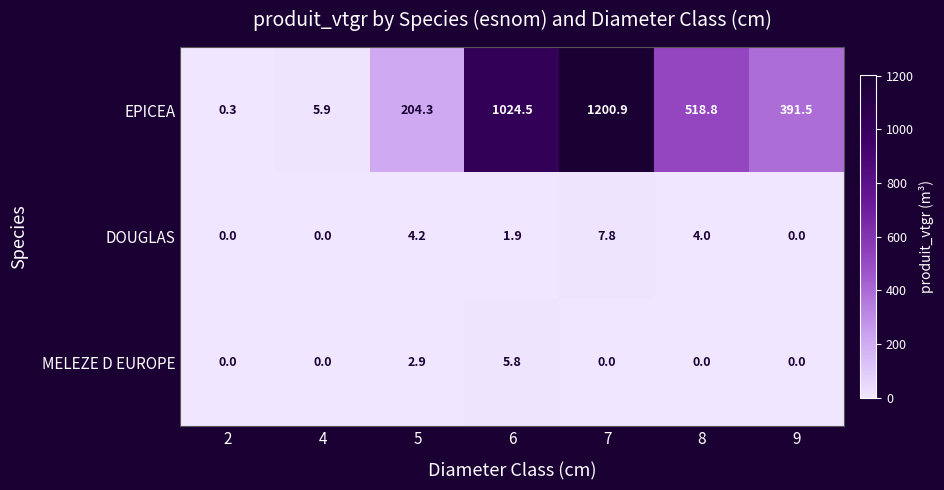

Which category has the highest value across all series?

7